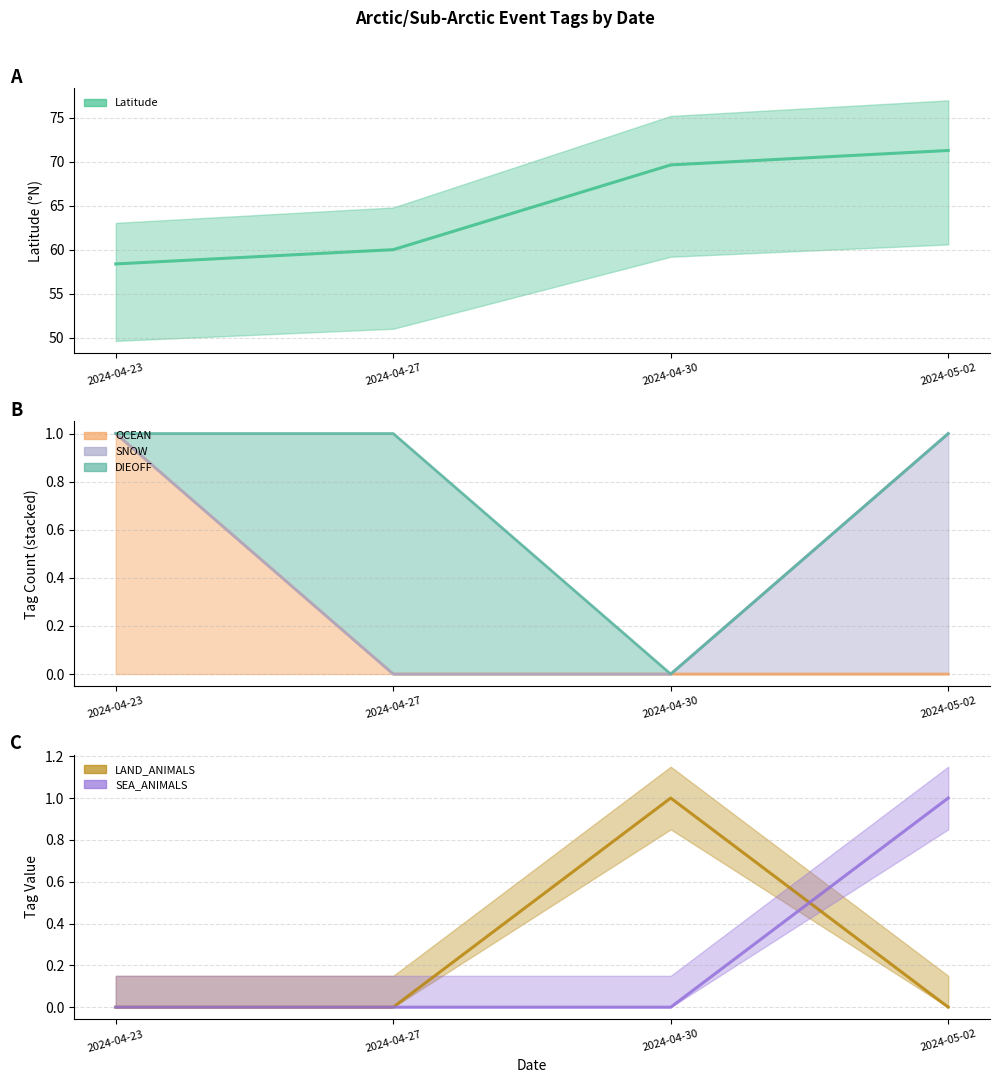

Which series has the largest range (max minus min)?

Latitude